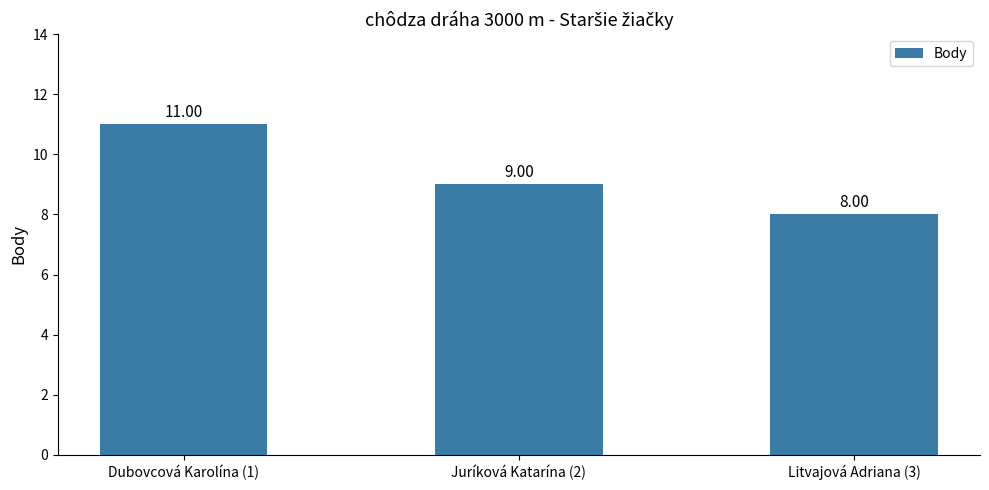

Reading left to right, what are all the values shown in this chart?

Dubovcová Karolína (1)=11	Juríková Katarína (2)=9	Litvajová Adriana (3)=8